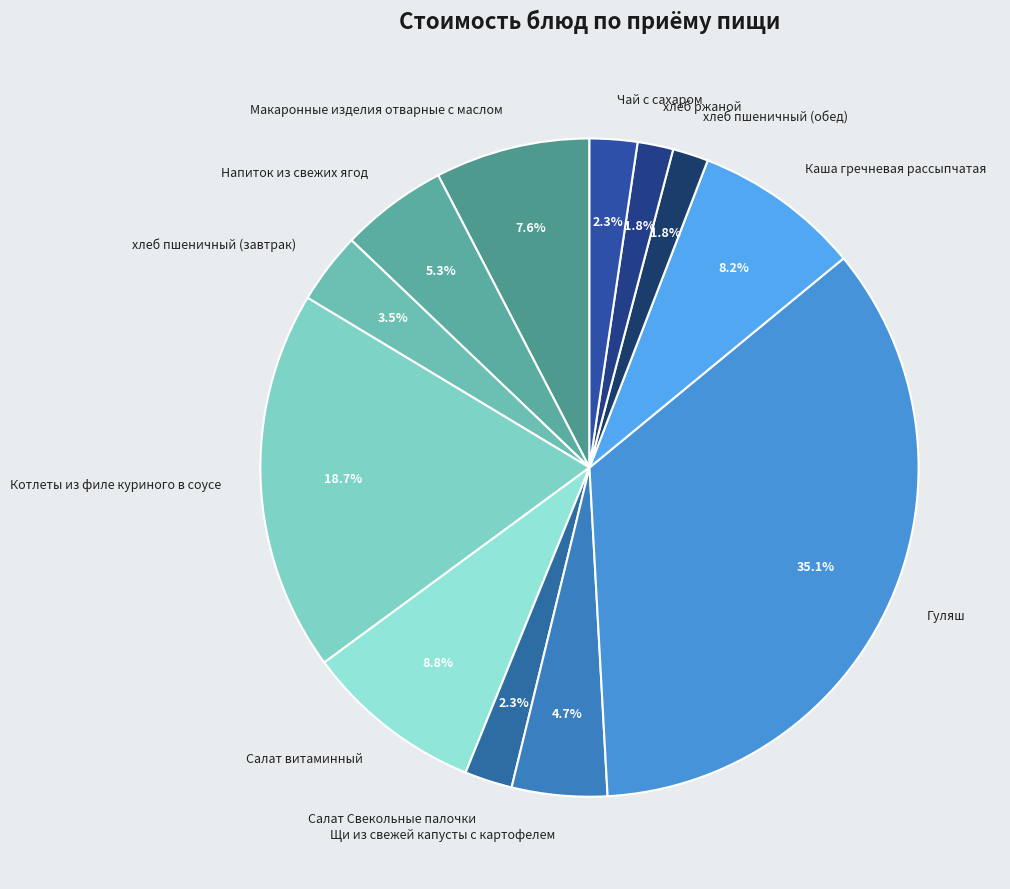

Does any single category account for the majority?

No